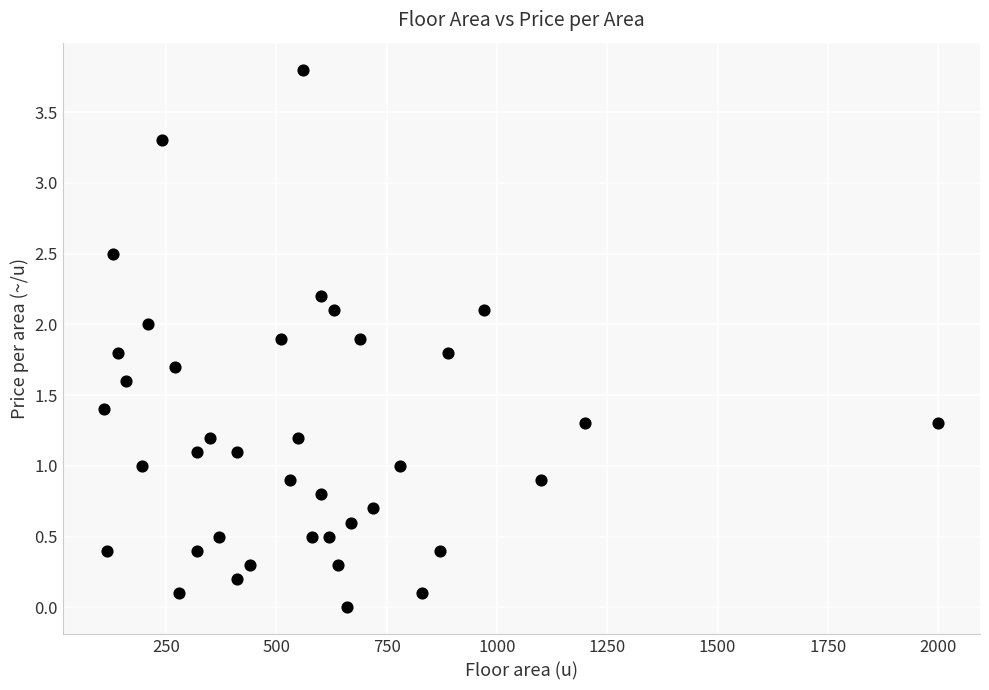

What is the range of Y values (max minus min)?

3.8